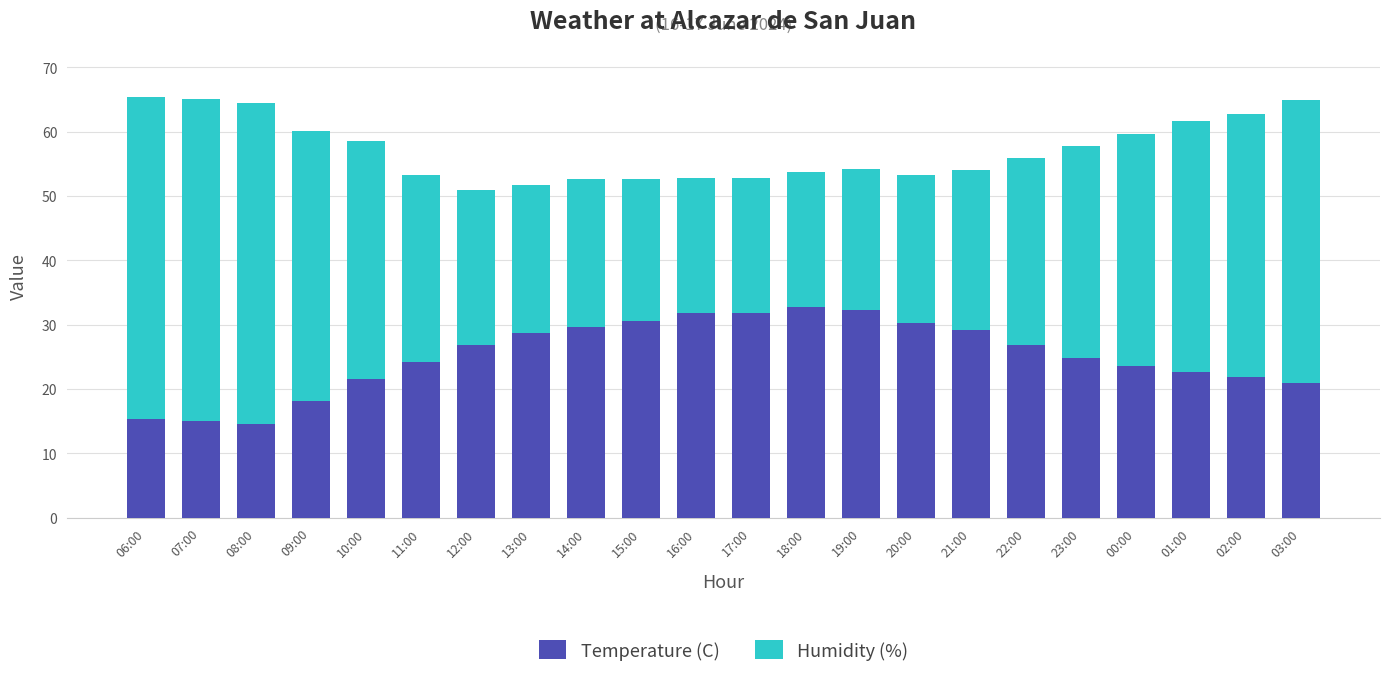

Read the Temperature (C) value at 21:00.

29.1